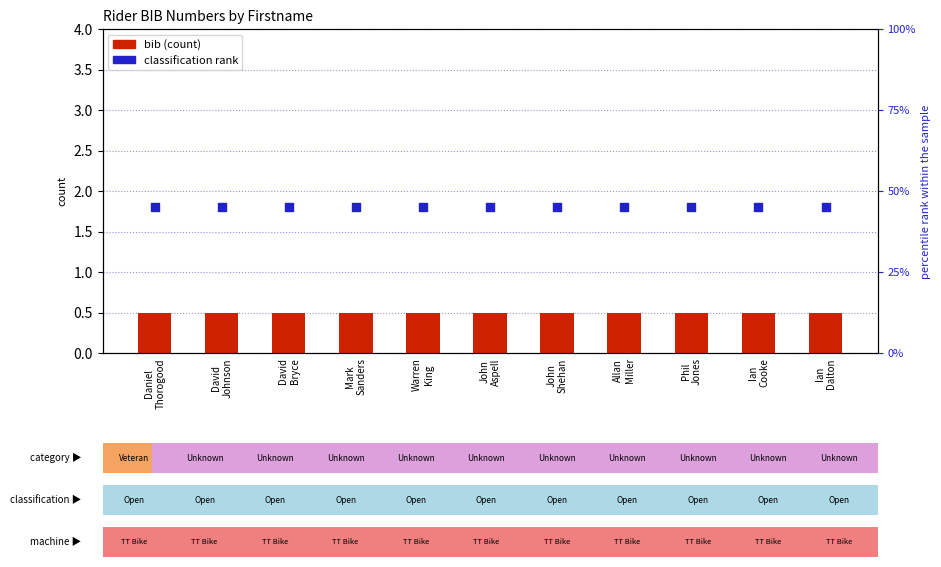

At how many categories does at least one series exceed 22?

11